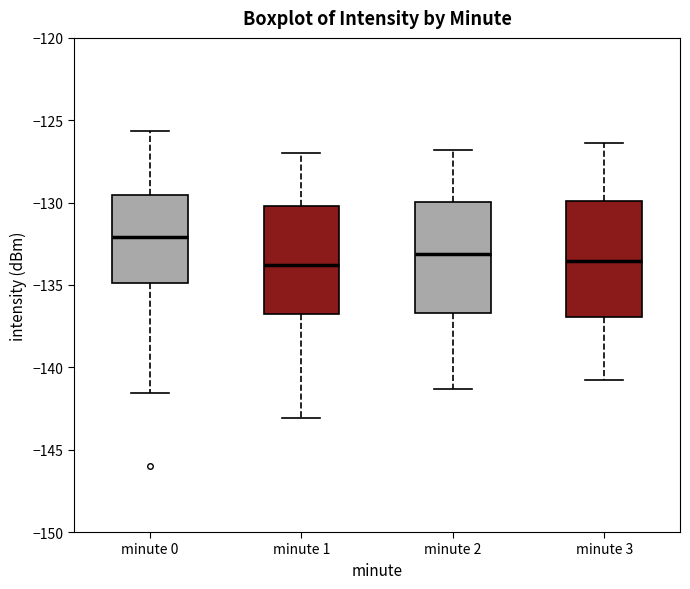

Where is the lower edge of the box for minute 3 on the y-axis? The values are not printed on the chart, so give them approximately, as read against the axis.

-137.0